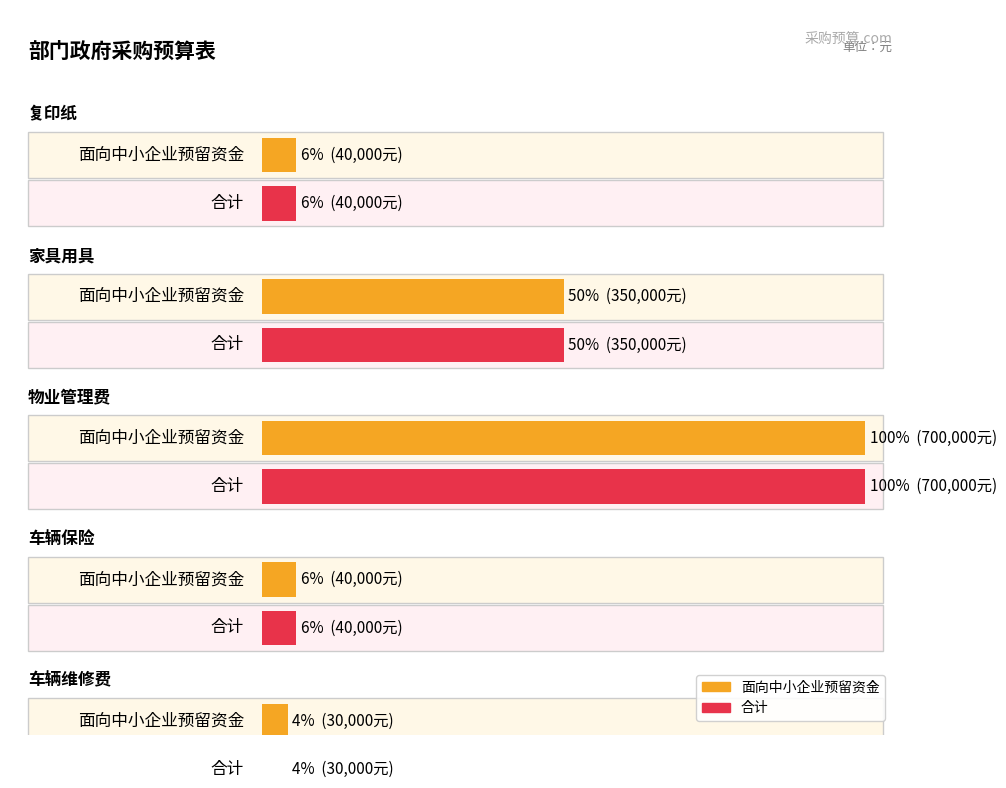

Reading left to right, extract all data points from this chart.

面向中小企业预留资金: 复印纸=40000	家具用具=350000	物业管理费=700000	车辆保险=40000	车辆维修费=30000
合计: 复印纸=40000	家具用具=350000	物业管理费=700000	车辆保险=40000	车辆维修费=30000